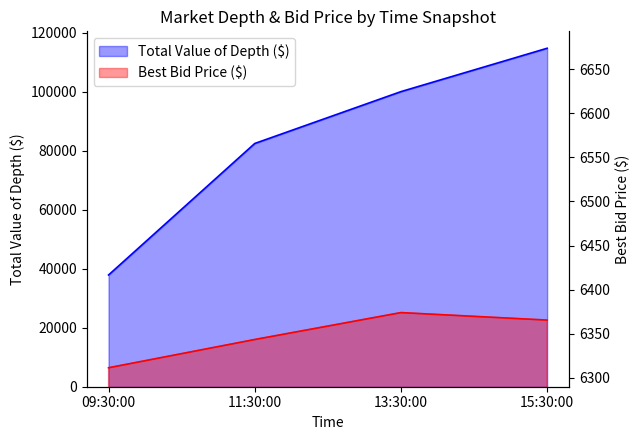

How many values in the Total Value of Depth ($) series are below 100055?

2